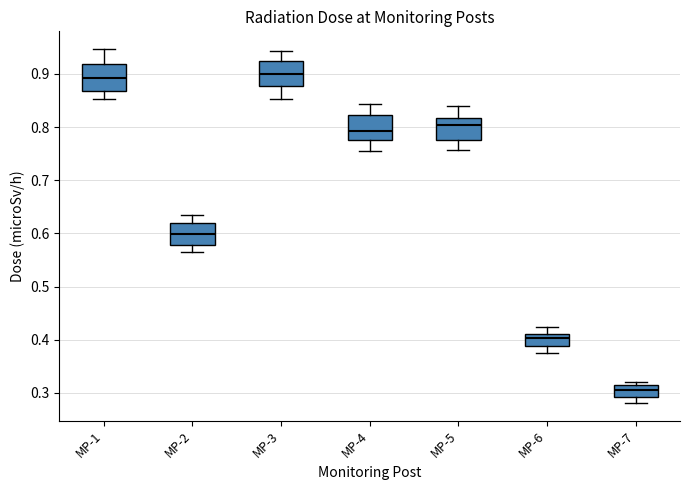

Reading left to right, transcribe this box plot: for each box, give where its median line is, the range the box spans, and where its two whiskers end, as read against the y-axis. The values are not printed on the chart, so give them approximately, as read against the axis.

MP-1: median 0.89, box 0.87 to 0.92, whiskers 0.85 to 0.95
MP-2: median 0.60, box 0.58 to 0.62, whiskers 0.57 to 0.63
MP-3: median 0.90, box 0.88 to 0.92, whiskers 0.85 to 0.94
MP-4: median 0.79, box 0.78 to 0.82, whiskers 0.76 to 0.84
MP-5: median 0.80, box 0.78 to 0.82, whiskers 0.76 to 0.84
MP-6: median 0.40, box 0.39 to 0.41, whiskers 0.38 to 0.42
MP-7: median 0.31 (inside the box), box 0.29 to 0.31, whiskers 0.28 to 0.32